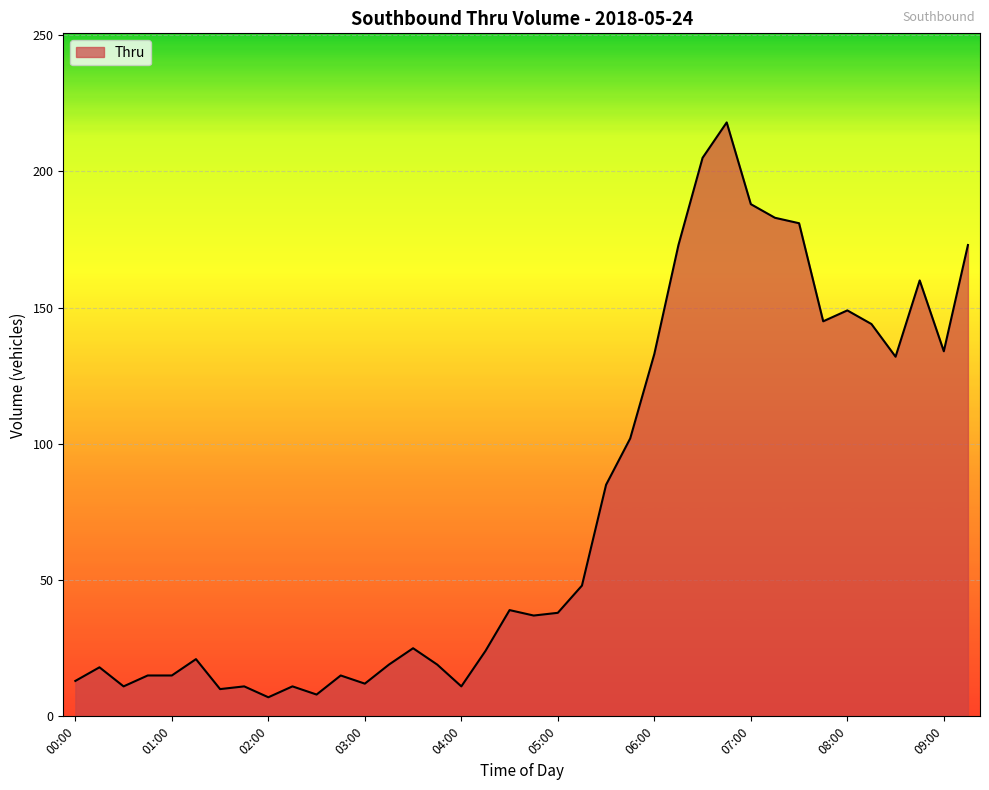

What is the difference between the maximum and minimum values?

211